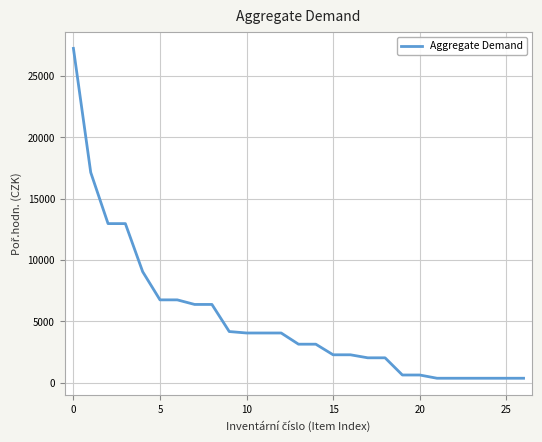

Reading left to right, list all the values displayed in this chart.

27250	17136	12964	12964	9044	6747	6747	6374	6374	4165	4046	4046	4046	3133	3133	2269	2269	2023	2023	621	621	357	357	357	357	357	357